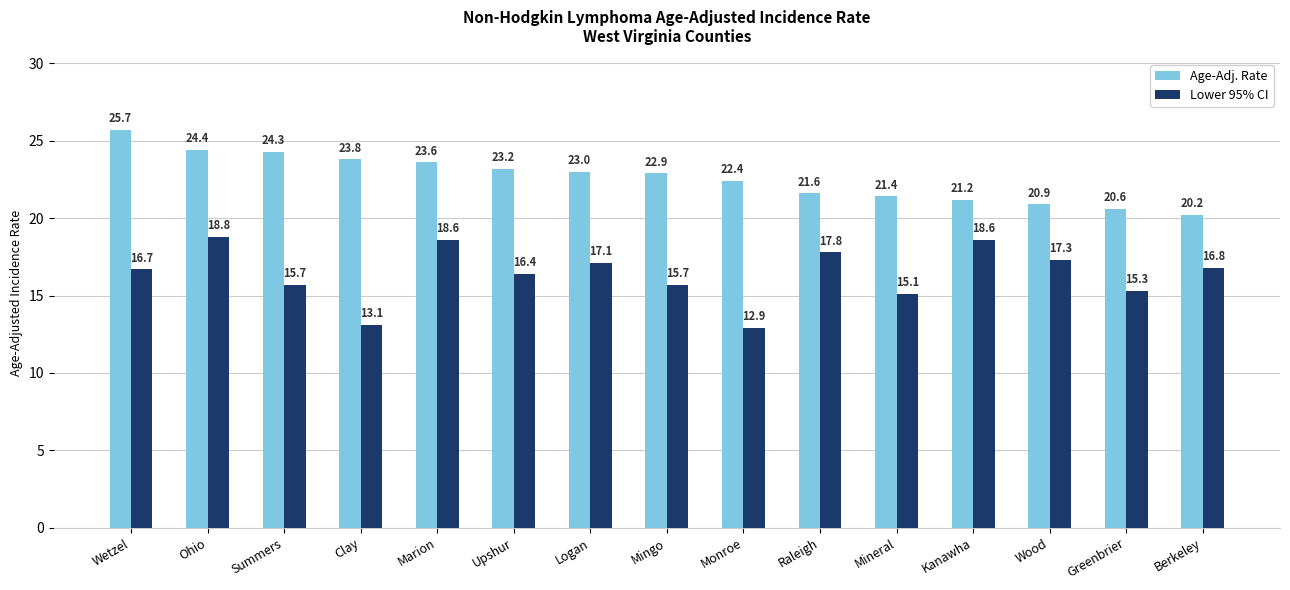

Between Summers and Mineral, which series saw the biggest shift?

Age-Adj. Rate